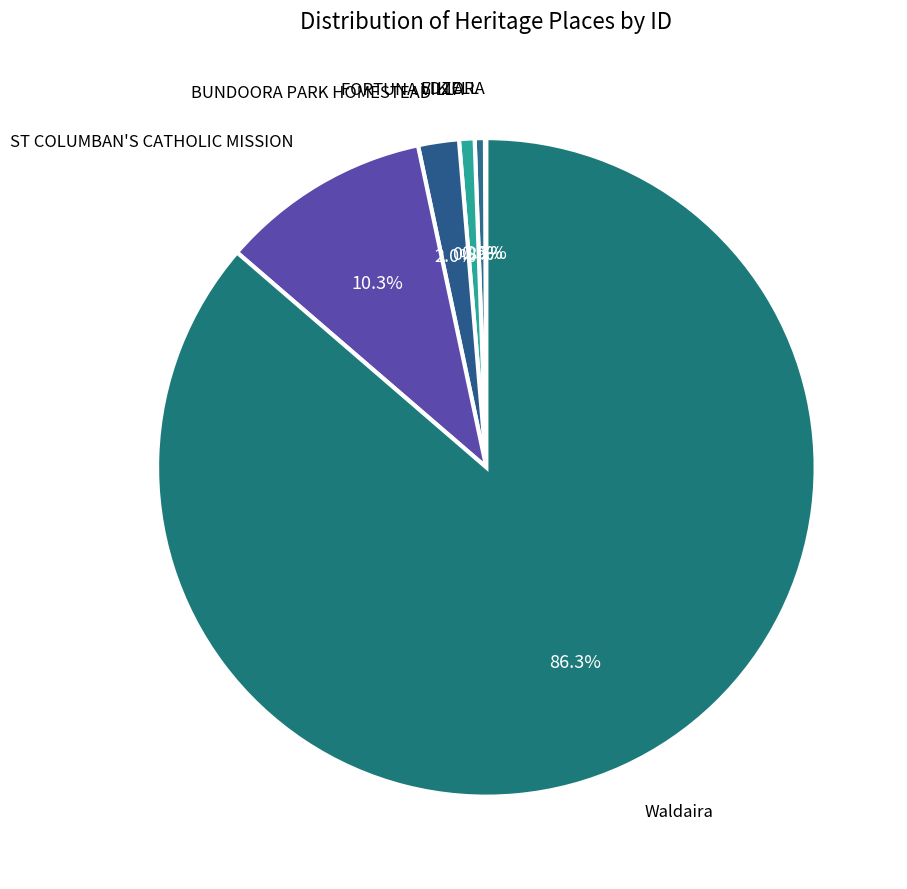

Which category has the smallest portion of the pie?

KIORA